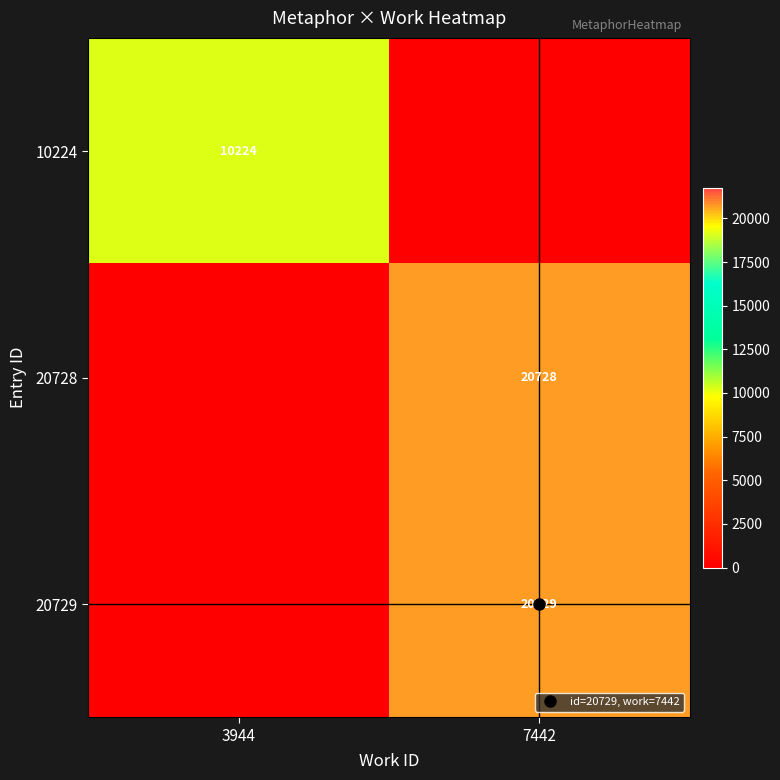

What is the difference between the highest and lowest values at 7442?

20729